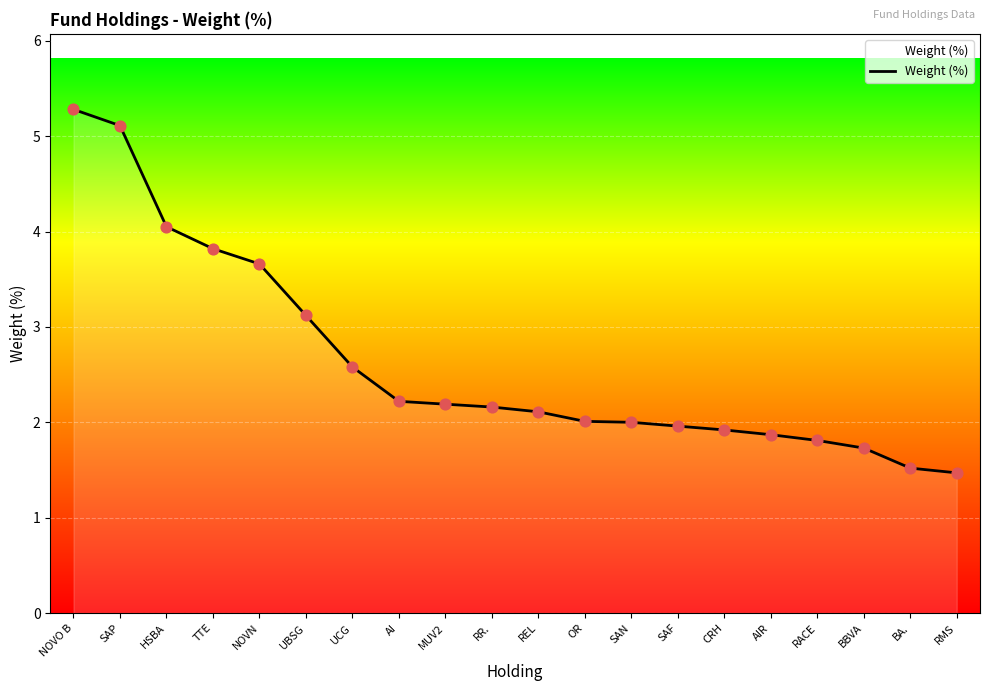

What is the change in value from SAP to BBVA?

-3.4